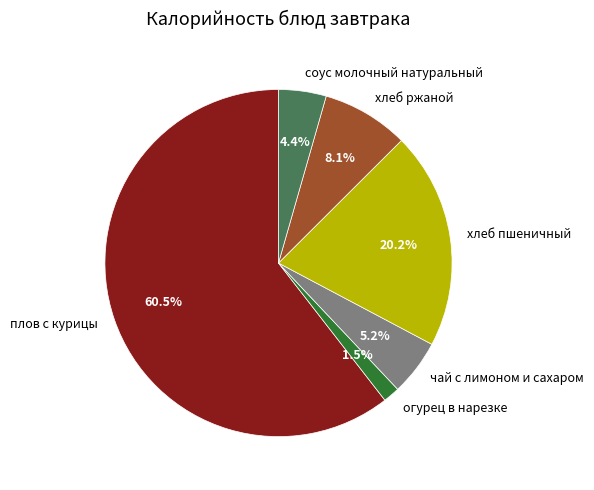

What percentage do соус молочный натуральный and чай с лимоном и сахаром together represent?

9.6%